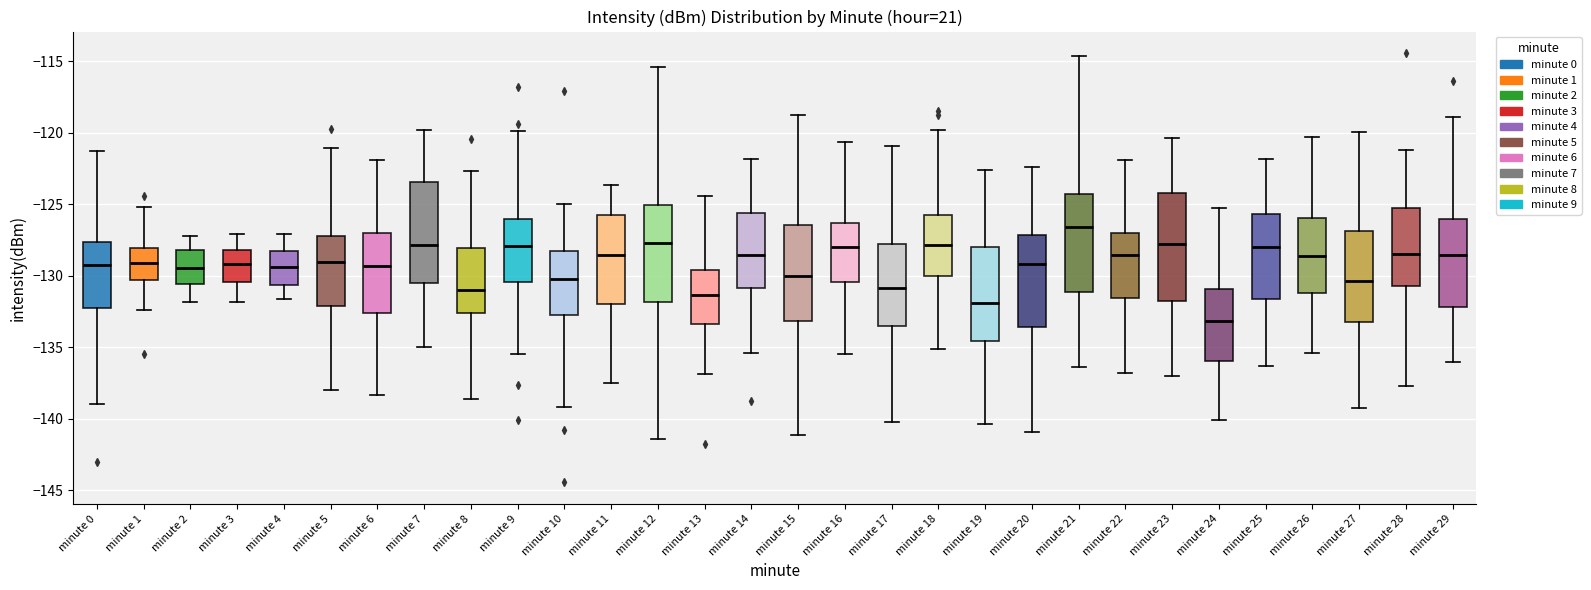

Where is the lower edge of the box for minute 10 on the y-axis? The values are not printed on the chart, so give them approximately, as read against the axis.

-132.5